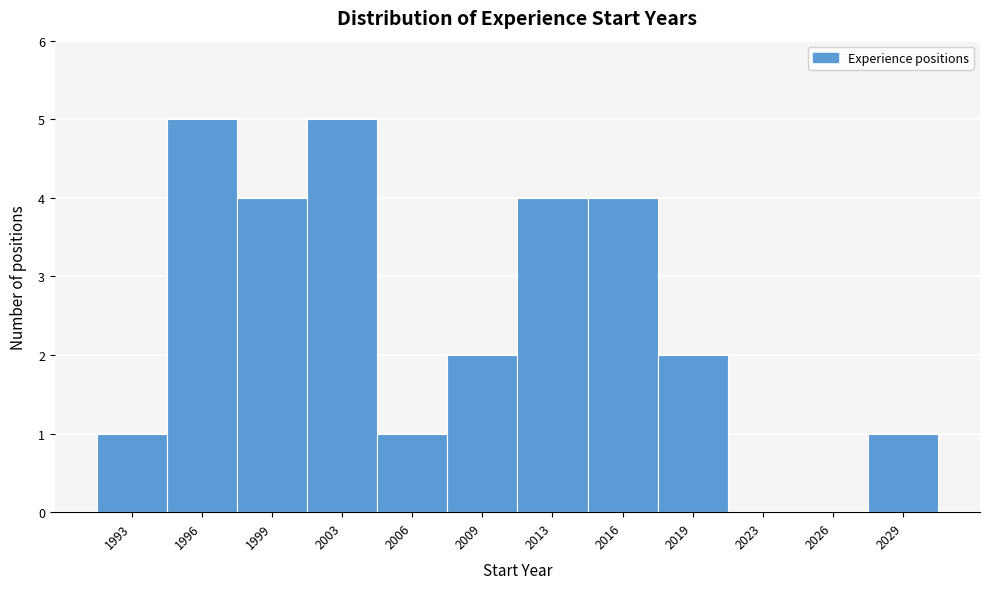

Reading left to right, what are all the values shown in this chart?

1993=1	1996=5	1999=4	2003=5	2006=1	2009=2	2013=4	2016=4	2019=2	2023=0	2026=0	2029=1